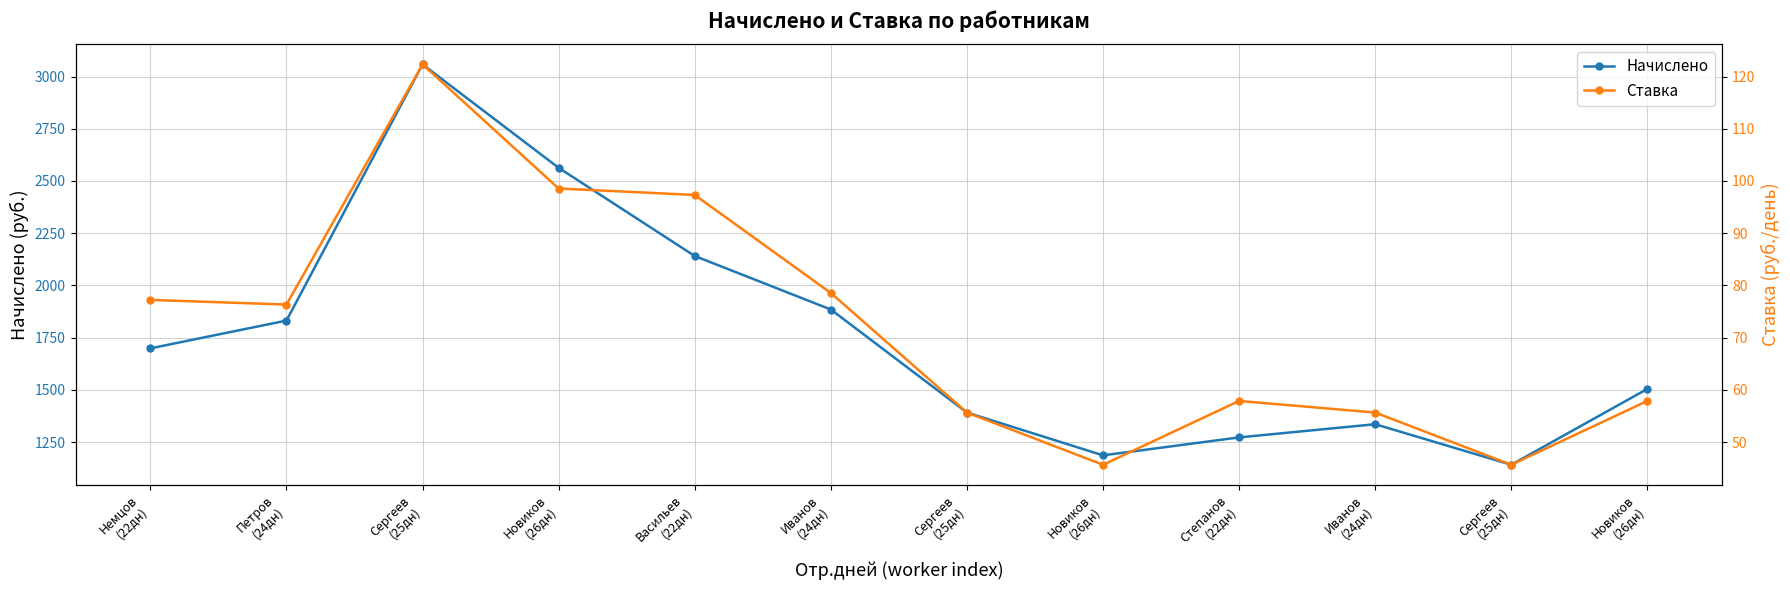

At which category does Начислено reach its first local peak?

Сергеев
(25дн)